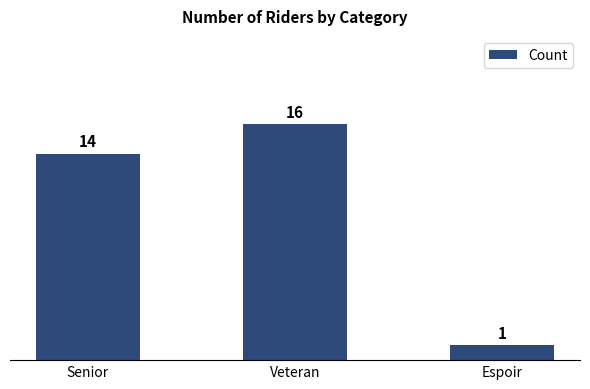

Reading right to left, extract all data points from this chart.

Espoir=1	Veteran=16	Senior=14